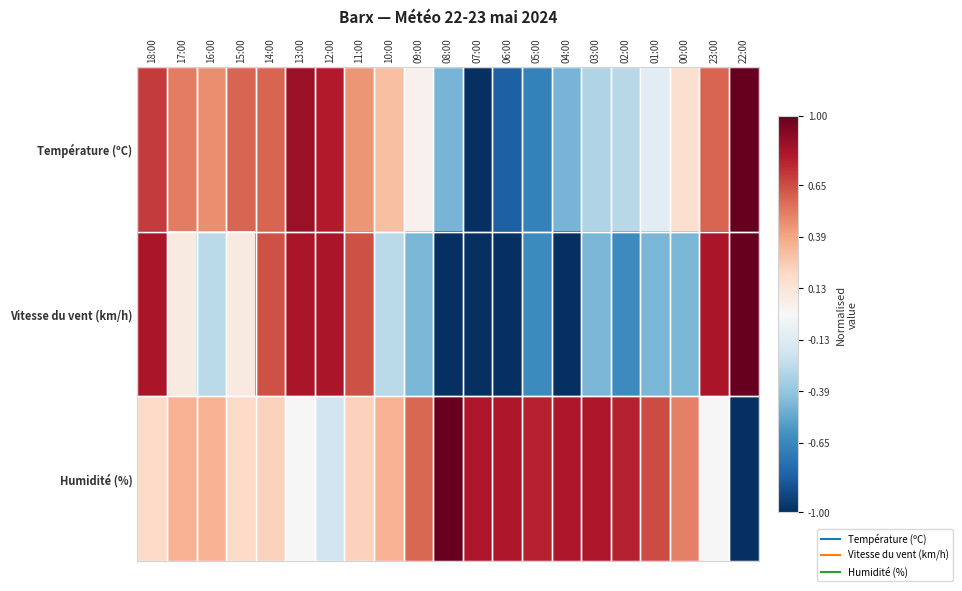

What is the total value across all series at 16:00?

0.5